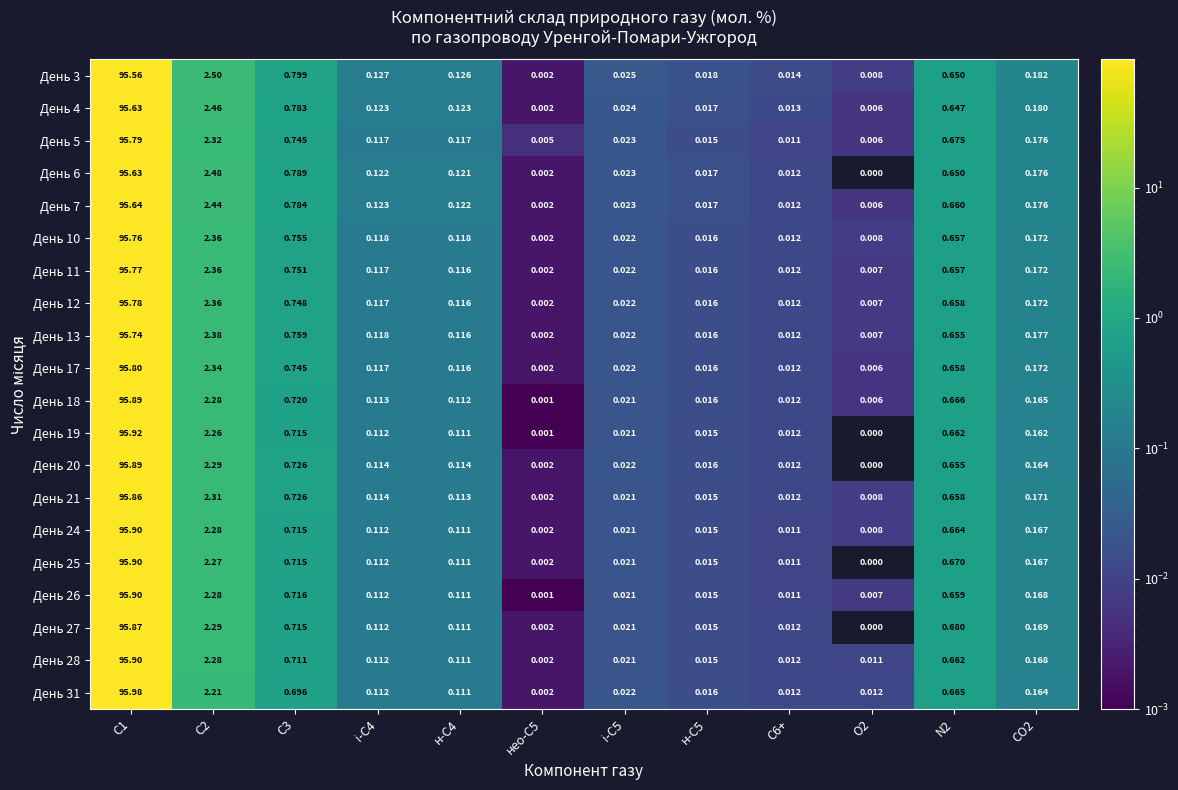

Reading left to right, list all the values displayed in this chart.

День 3: С1=95.6	С2=2.5	С3=0.8	і-С4=0.1	н-С4=0.1	нео-С5=0.0	і-С5=0.0	н-С5=0.0	С6+=0.0	О2=0.0	N2=0.7	СО2=0.2
День 4: С1=95.6	С2=2.5	С3=0.8	і-С4=0.1	н-С4=0.1	нео-С5=0.0	і-С5=0.0	н-С5=0.0	С6+=0.0	О2=0.0	N2=0.6	СО2=0.2
День 5: С1=95.8	С2=2.3	С3=0.7	і-С4=0.1	н-С4=0.1	нео-С5=0.0	і-С5=0.0	н-С5=0.0	С6+=0.0	О2=0.0	N2=0.7	СО2=0.2
День 6: С1=95.6	С2=2.5	С3=0.8	і-С4=0.1	н-С4=0.1	нео-С5=0.0	і-С5=0.0	н-С5=0.0	С6+=0.0	О2=0.0	N2=0.7	СО2=0.2
День 7: С1=95.6	С2=2.4	С3=0.8	і-С4=0.1	н-С4=0.1	нео-С5=0.0	і-С5=0.0	н-С5=0.0	С6+=0.0	О2=0.0	N2=0.7	СО2=0.2
День 10: С1=95.8	С2=2.4	С3=0.8	і-С4=0.1	н-С4=0.1	нео-С5=0.0	і-С5=0.0	н-С5=0.0	С6+=0.0	О2=0.0	N2=0.7	СО2=0.2
День 11: С1=95.8	С2=2.4	С3=0.8	і-С4=0.1	н-С4=0.1	нео-С5=0.0	і-С5=0.0	н-С5=0.0	С6+=0.0	О2=0.0	N2=0.7	СО2=0.2
День 12: С1=95.8	С2=2.4	С3=0.7	і-С4=0.1	н-С4=0.1	нео-С5=0.0	і-С5=0.0	н-С5=0.0	С6+=0.0	О2=0.0	N2=0.7	СО2=0.2
День 13: С1=95.7	С2=2.4	С3=0.8	і-С4=0.1	н-С4=0.1	нео-С5=0.0	і-С5=0.0	н-С5=0.0	С6+=0.0	О2=0.0	N2=0.7	СО2=0.2
День 17: С1=95.8	С2=2.3	С3=0.7	і-С4=0.1	н-С4=0.1	нео-С5=0.0	і-С5=0.0	н-С5=0.0	С6+=0.0	О2=0.0	N2=0.7	СО2=0.2
День 18: С1=95.9	С2=2.3	С3=0.7	і-С4=0.1	н-С4=0.1	нео-С5=0.0	і-С5=0.0	н-С5=0.0	С6+=0.0	О2=0.0	N2=0.7	СО2=0.2
День 19: С1=95.9	С2=2.3	С3=0.7	і-С4=0.1	н-С4=0.1	нео-С5=0.0	і-С5=0.0	н-С5=0.0	С6+=0.0	О2=0.0	N2=0.7	СО2=0.2
День 20: С1=95.9	С2=2.3	С3=0.7	і-С4=0.1	н-С4=0.1	нео-С5=0.0	і-С5=0.0	н-С5=0.0	С6+=0.0	О2=0.0	N2=0.7	СО2=0.2
День 21: С1=95.9	С2=2.3	С3=0.7	і-С4=0.1	н-С4=0.1	нео-С5=0.0	і-С5=0.0	н-С5=0.0	С6+=0.0	О2=0.0	N2=0.7	СО2=0.2
День 24: С1=95.9	С2=2.3	С3=0.7	і-С4=0.1	н-С4=0.1	нео-С5=0.0	і-С5=0.0	н-С5=0.0	С6+=0.0	О2=0.0	N2=0.7	СО2=0.2
День 25: С1=95.9	С2=2.3	С3=0.7	і-С4=0.1	н-С4=0.1	нео-С5=0.0	і-С5=0.0	н-С5=0.0	С6+=0.0	О2=0.0	N2=0.7	СО2=0.2
День 26: С1=95.9	С2=2.3	С3=0.7	і-С4=0.1	н-С4=0.1	нео-С5=0.0	і-С5=0.0	н-С5=0.0	С6+=0.0	О2=0.0	N2=0.7	СО2=0.2
День 27: С1=95.9	С2=2.3	С3=0.7	і-С4=0.1	н-С4=0.1	нео-С5=0.0	і-С5=0.0	н-С5=0.0	С6+=0.0	О2=0.0	N2=0.7	СО2=0.2
День 28: С1=95.9	С2=2.3	С3=0.7	і-С4=0.1	н-С4=0.1	нео-С5=0.0	і-С5=0.0	н-С5=0.0	С6+=0.0	О2=0.0	N2=0.7	СО2=0.2
День 31: С1=96.0	С2=2.2	С3=0.7	і-С4=0.1	н-С4=0.1	нео-С5=0.0	і-С5=0.0	н-С5=0.0	С6+=0.0	О2=0.0	N2=0.7	СО2=0.2